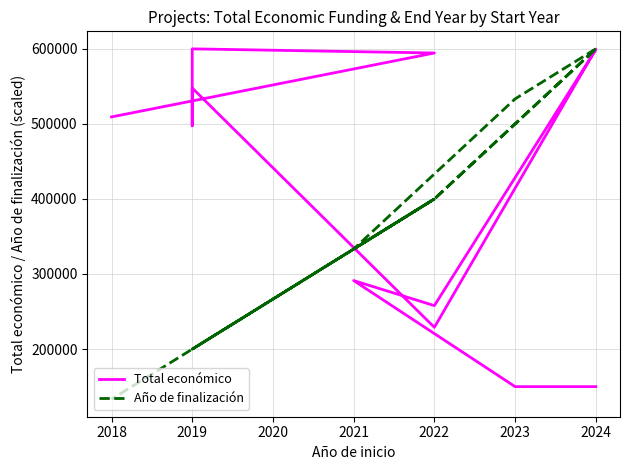

In Año de finalización, how many points are lower than both neighbors (excluding endpoints)?

1